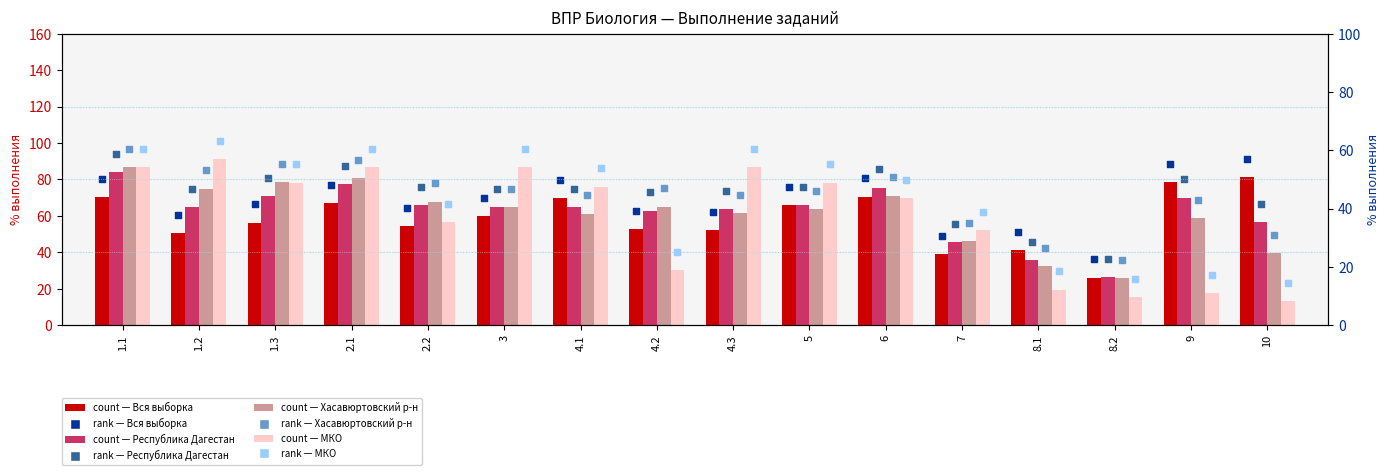

Which series reaches the minimum Y coordinate?

МКО